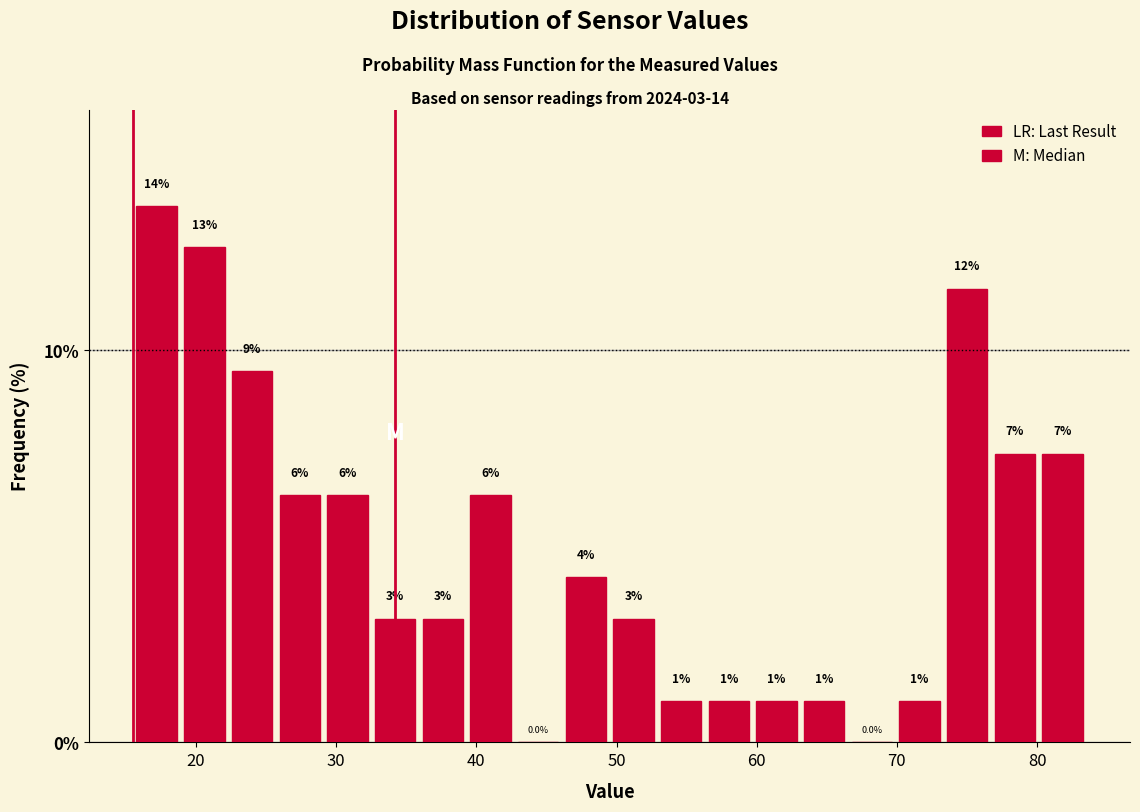

Around what value on the x-axis is the tallest bar? Give the approximate position of its centre, as read against the axis.

17